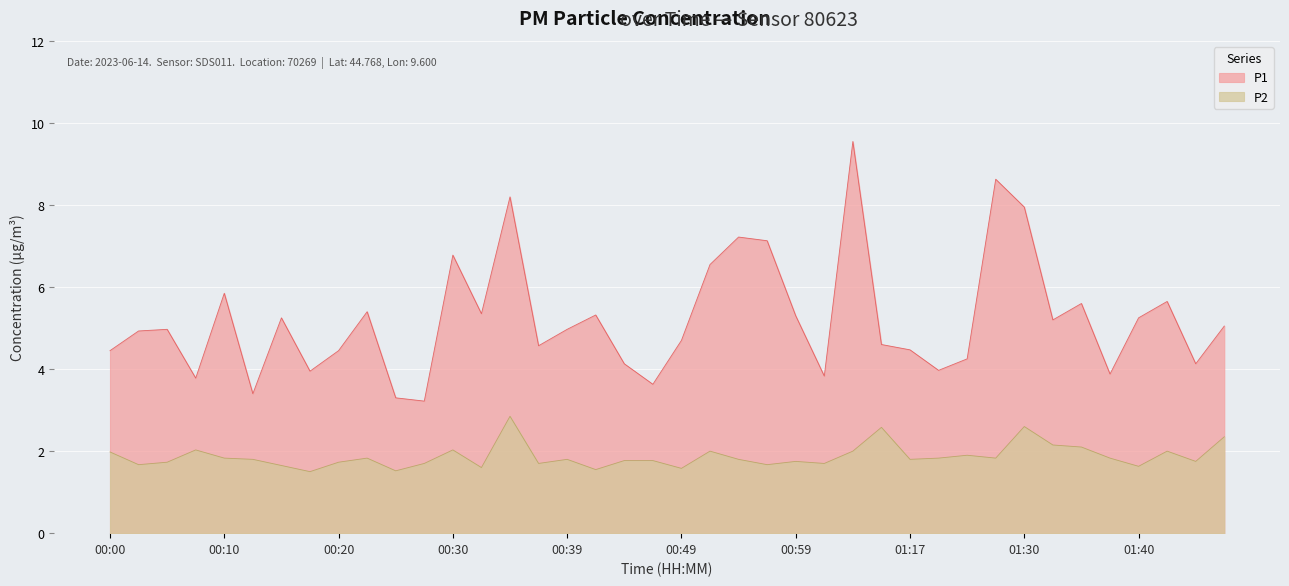

At which category does the chart reach its minimum across all series?

00:17